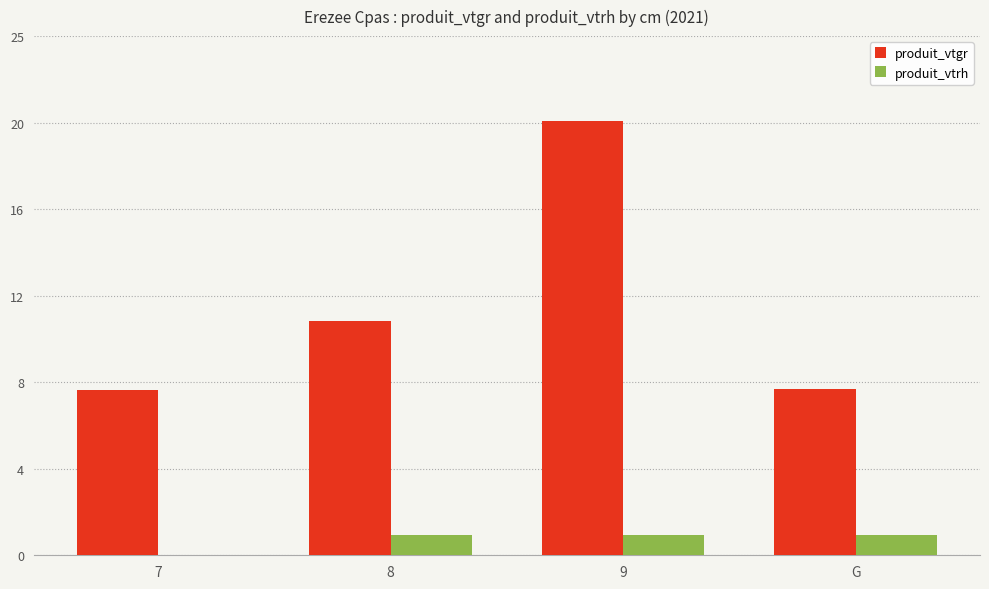

What position from the right is 9?

2